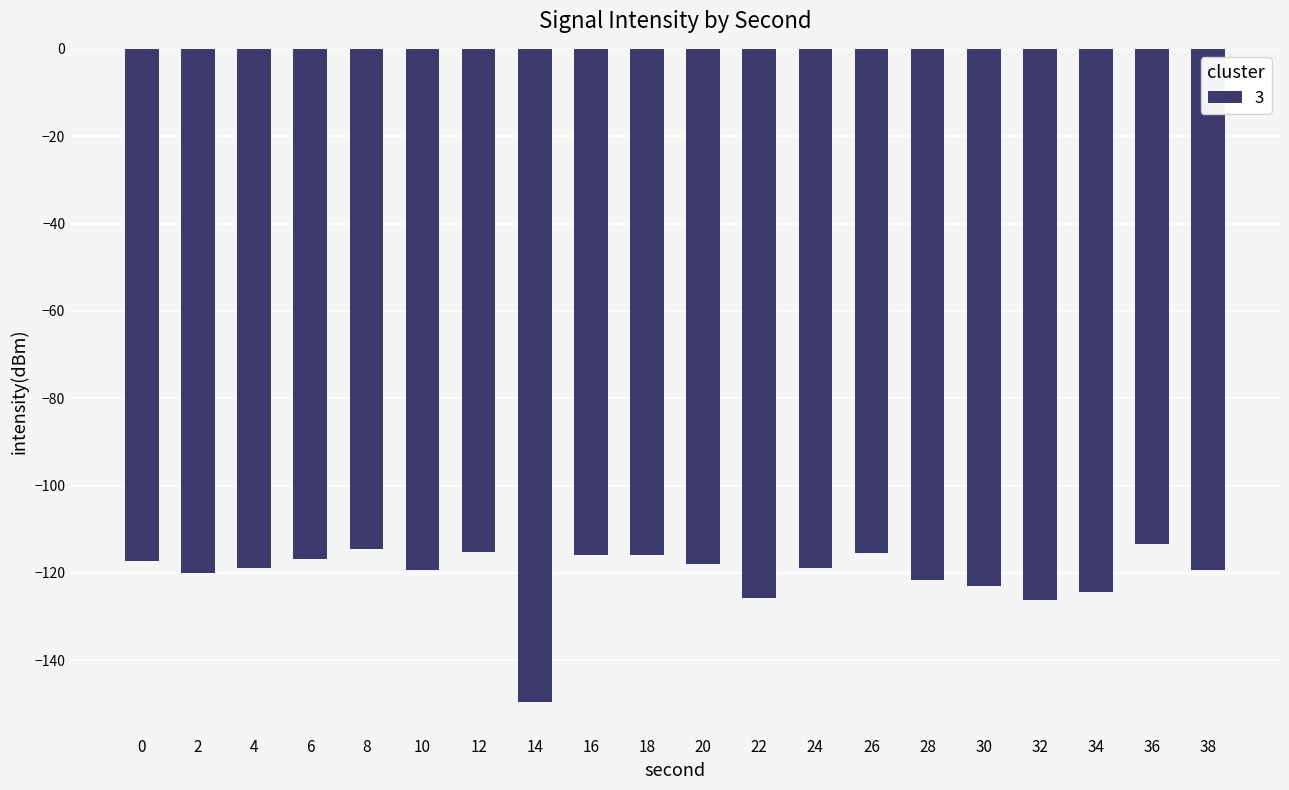

Are the bars grouped side by side (vs. stacked)?

No